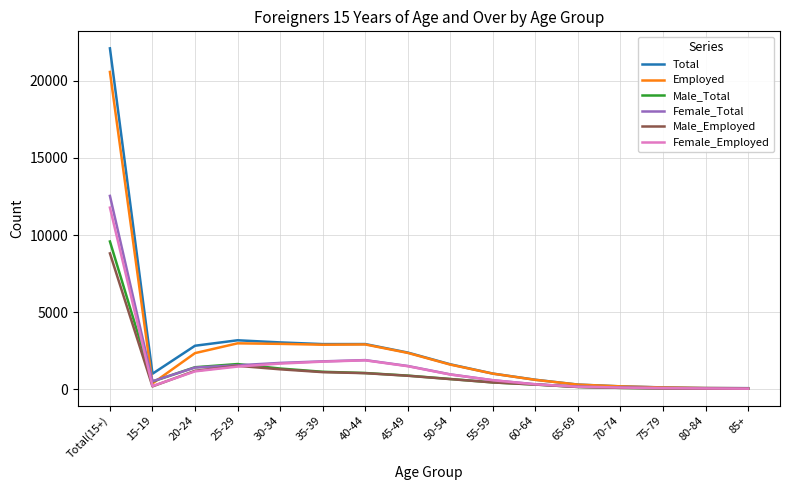

What is the difference between the Male_Total values at Total(15+) and 65-69?

9442